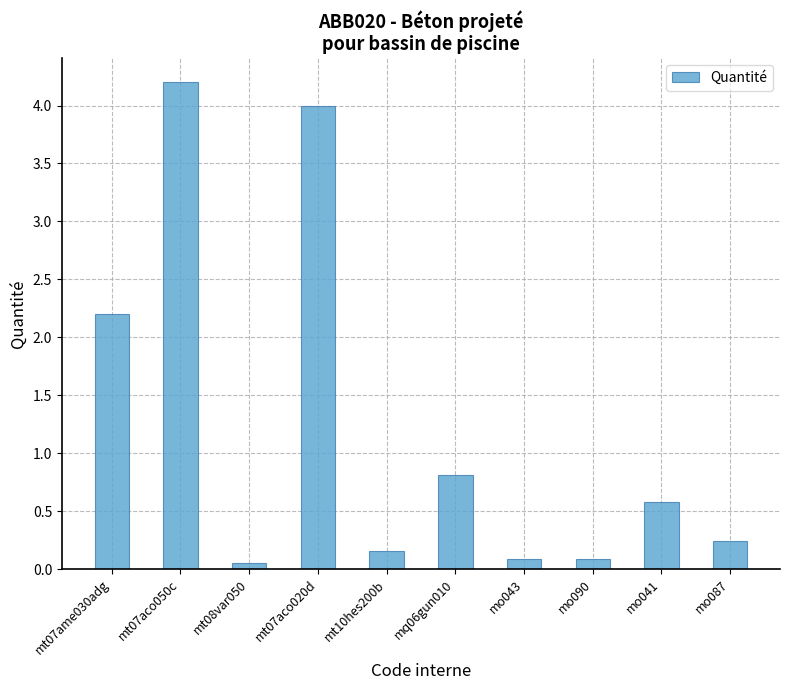

What position from the left is mo090?

8